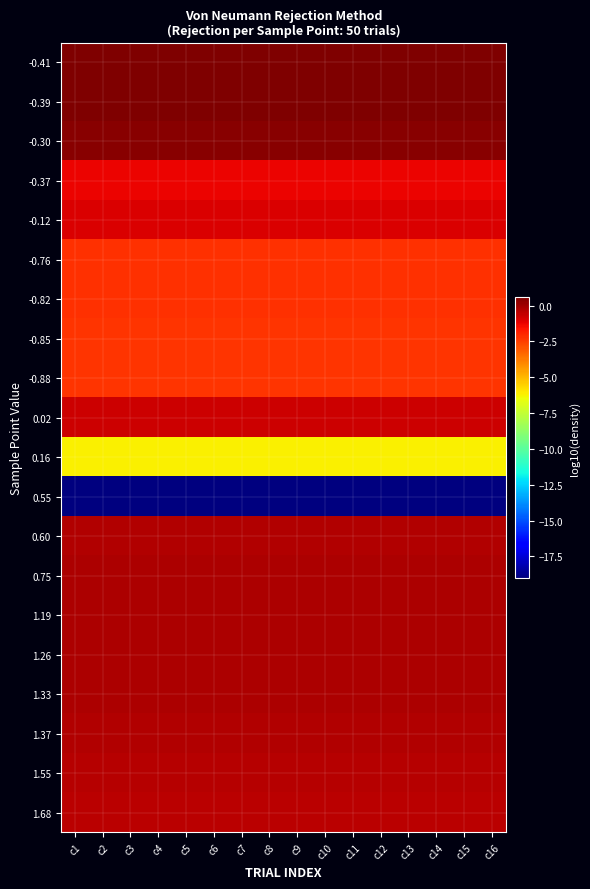

Which series has the widest spread of values?

-0.41